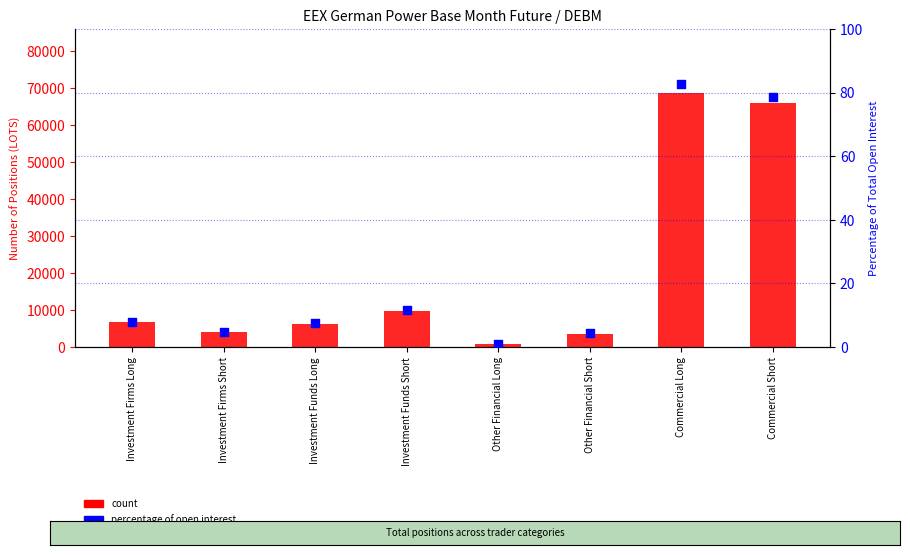

Which series contains the lowest Y value?

percentage of open interest